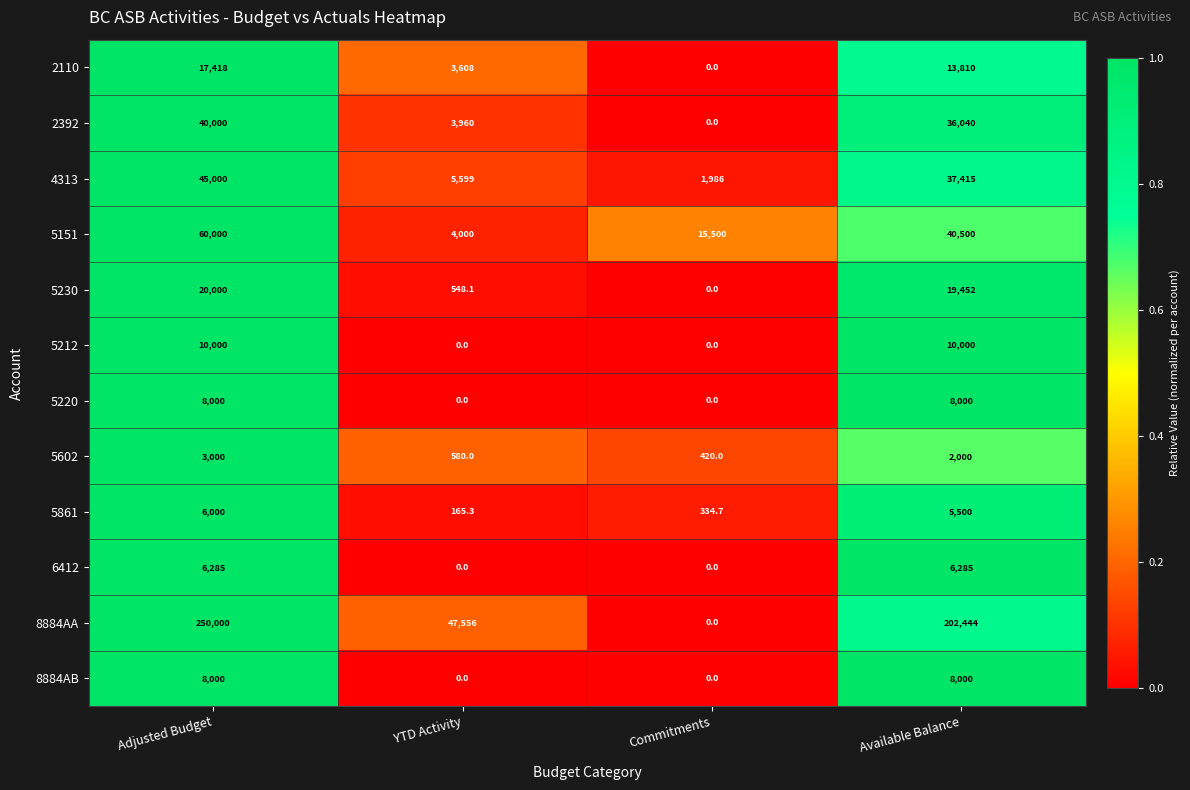

Is it true that 5230 equals 0.0 at Commitments?

True